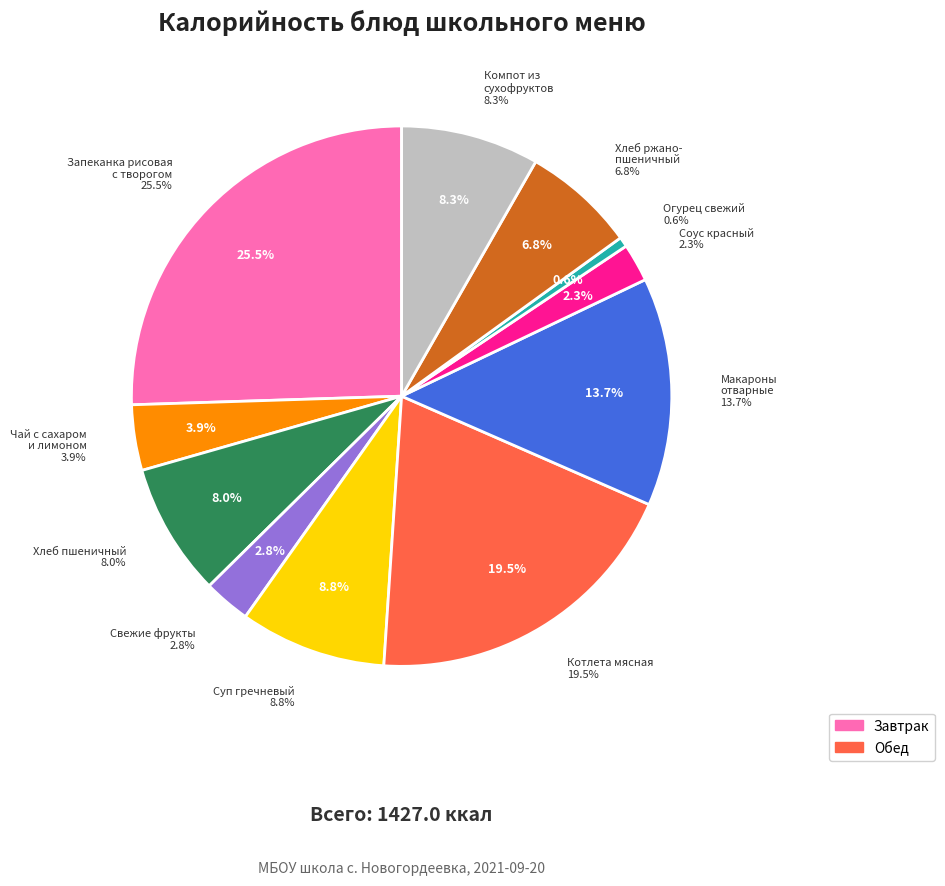

Count the number of slices in the pie.

11